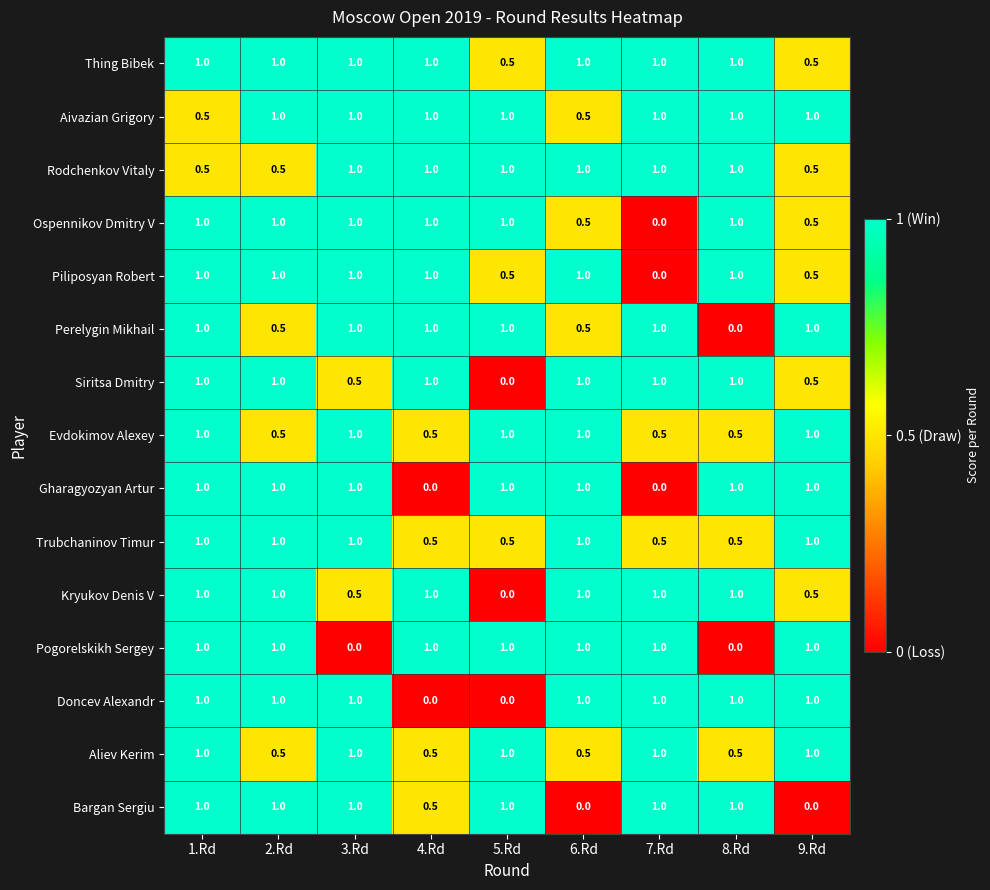

How many values in the Pogorelskikh Sergey series are below 1?

2